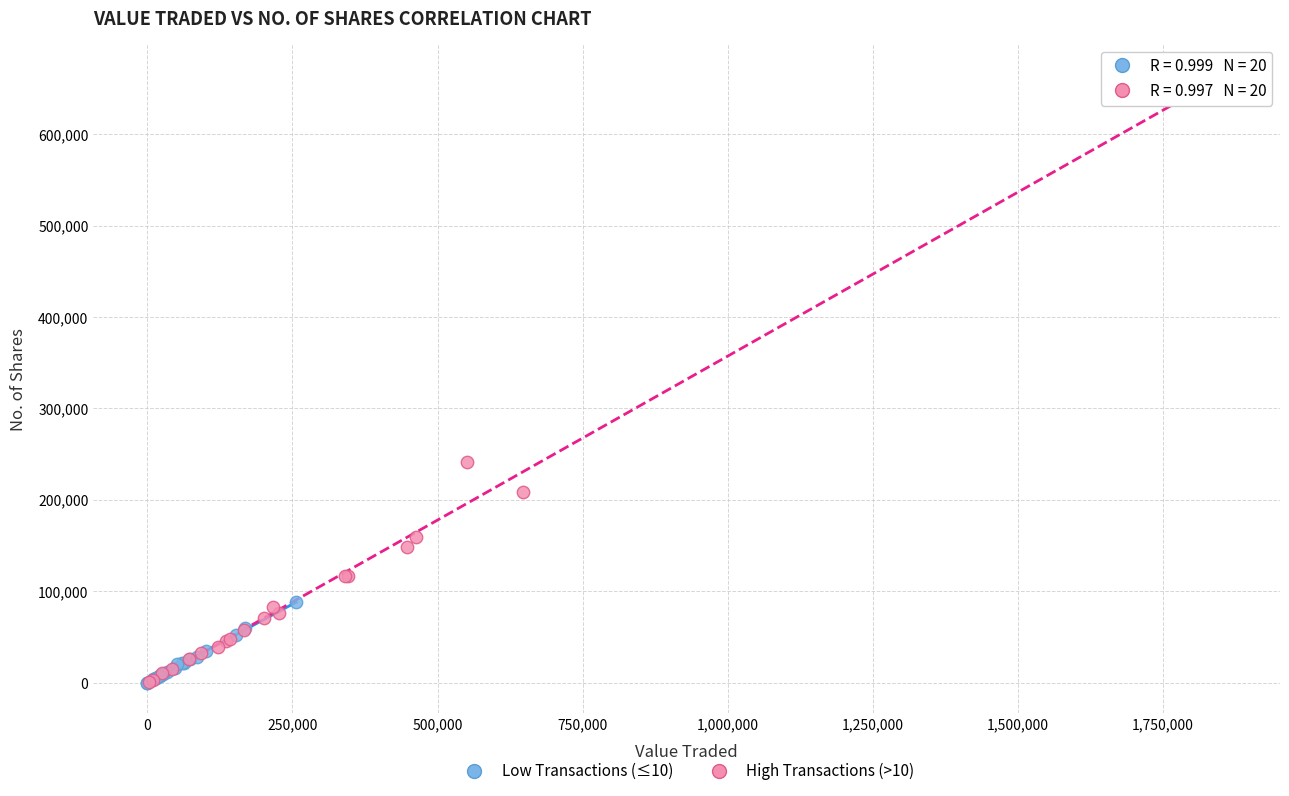

What are all the series names shown in the legend?

Low Transactions (≤10), High Transactions (>10)